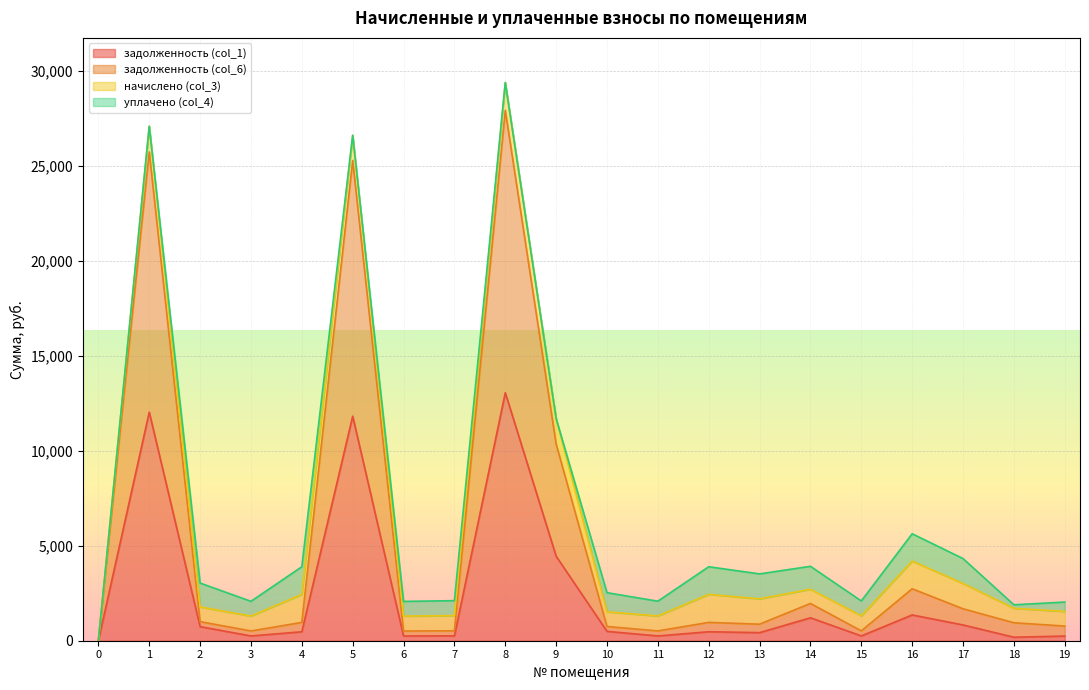

True or false: задолженность (col_6) has a value of 771.1 at 19.

True